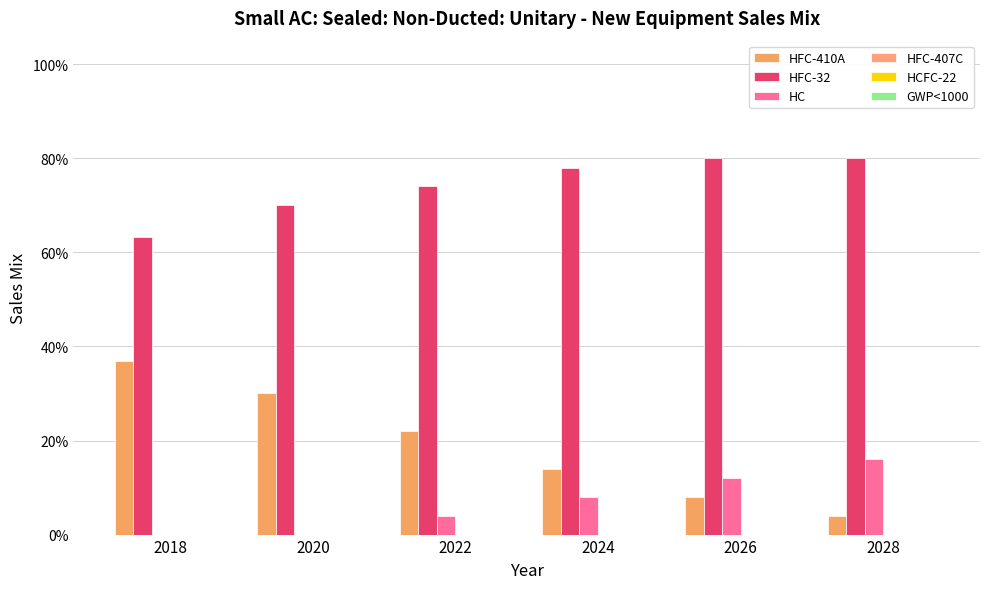

How many categories are shown in the chart?

6